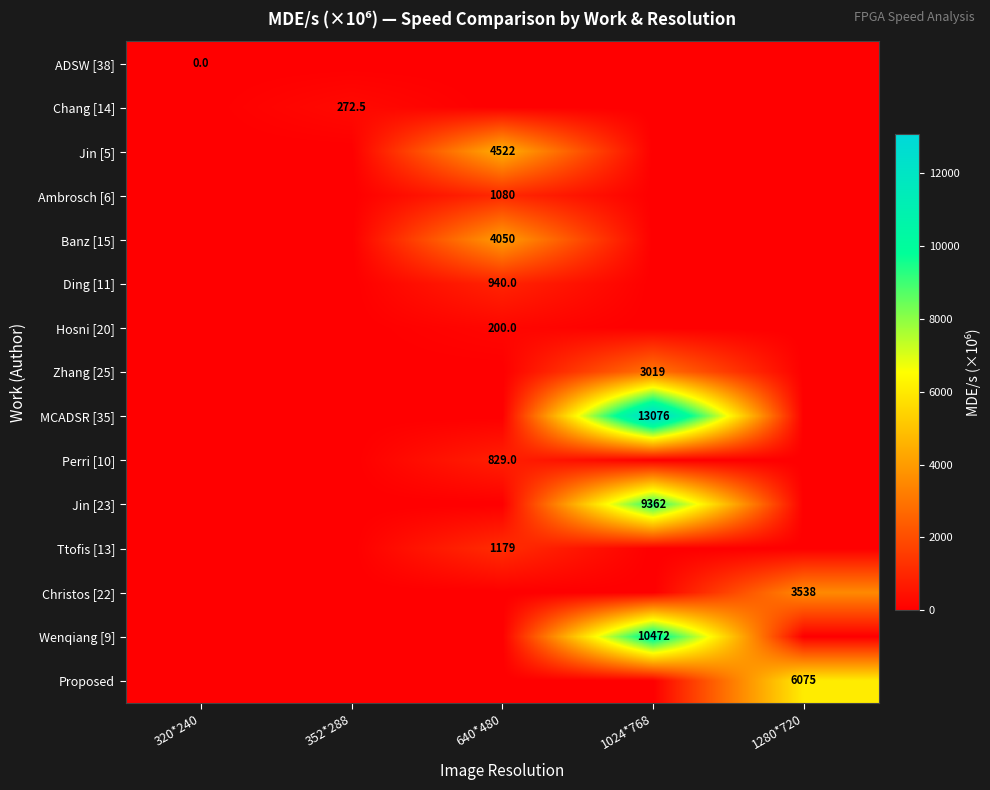

Is it true that Jin [23] equals 9362.0 at 1024*768?

True